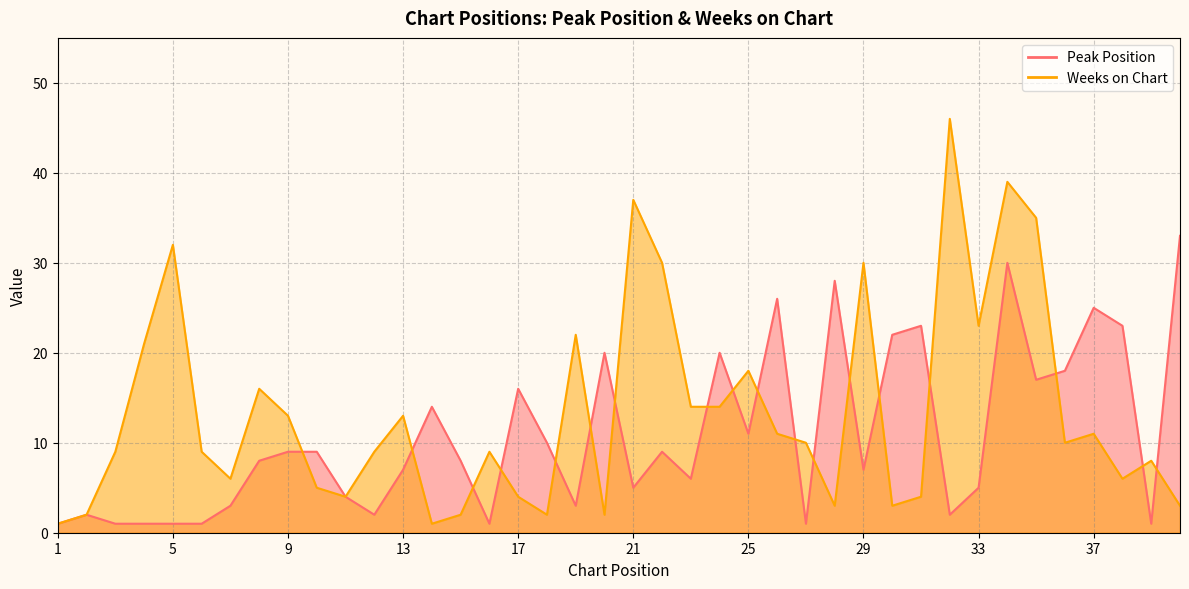

How many intersections are there between Peak Position and Weeks on Chart?

18